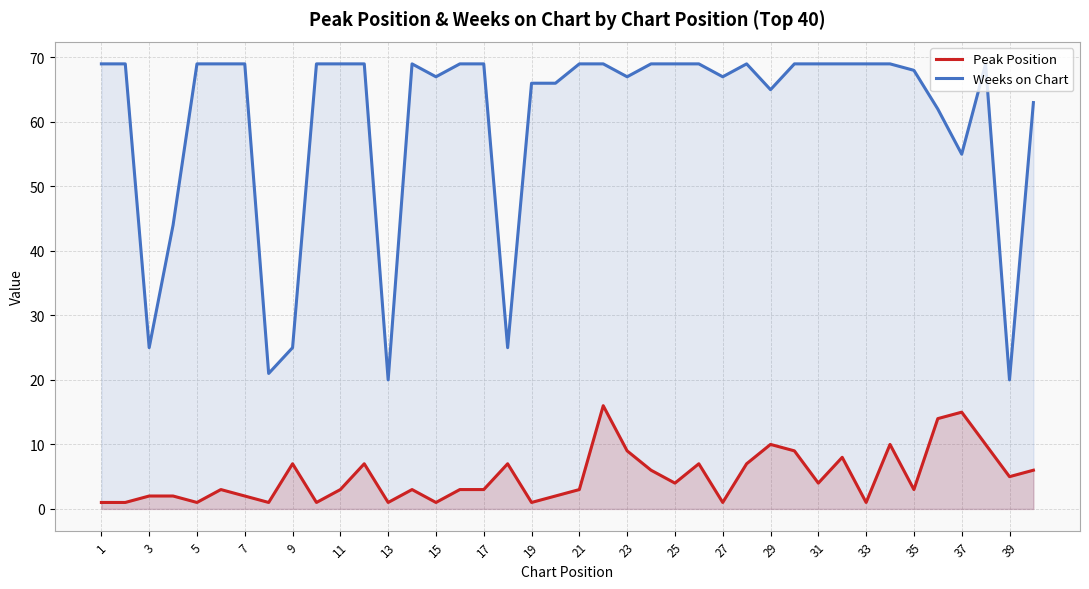

List the series in order of their peak value, highest first.

Weeks on Chart, Peak Position